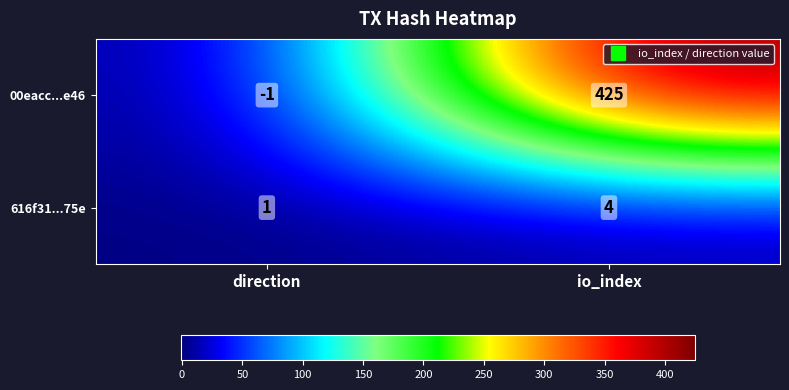

Which series has the largest range (max minus min)?

00eacc...e46